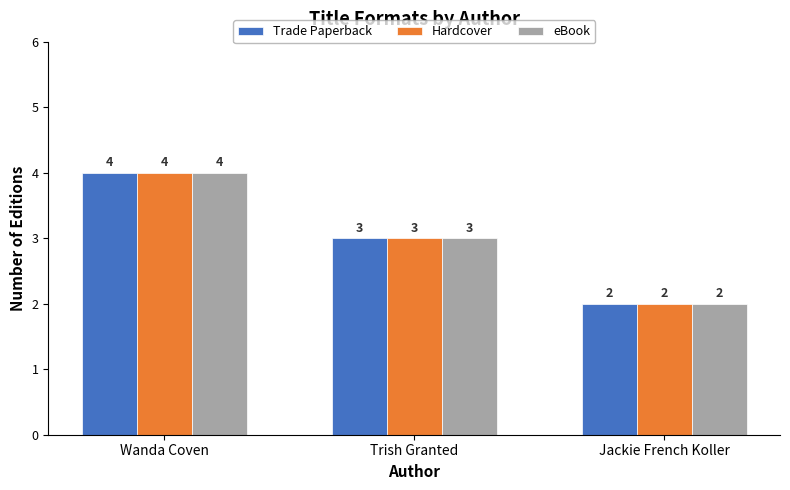

Where does the Hardcover series first go above 3?

Wanda Coven